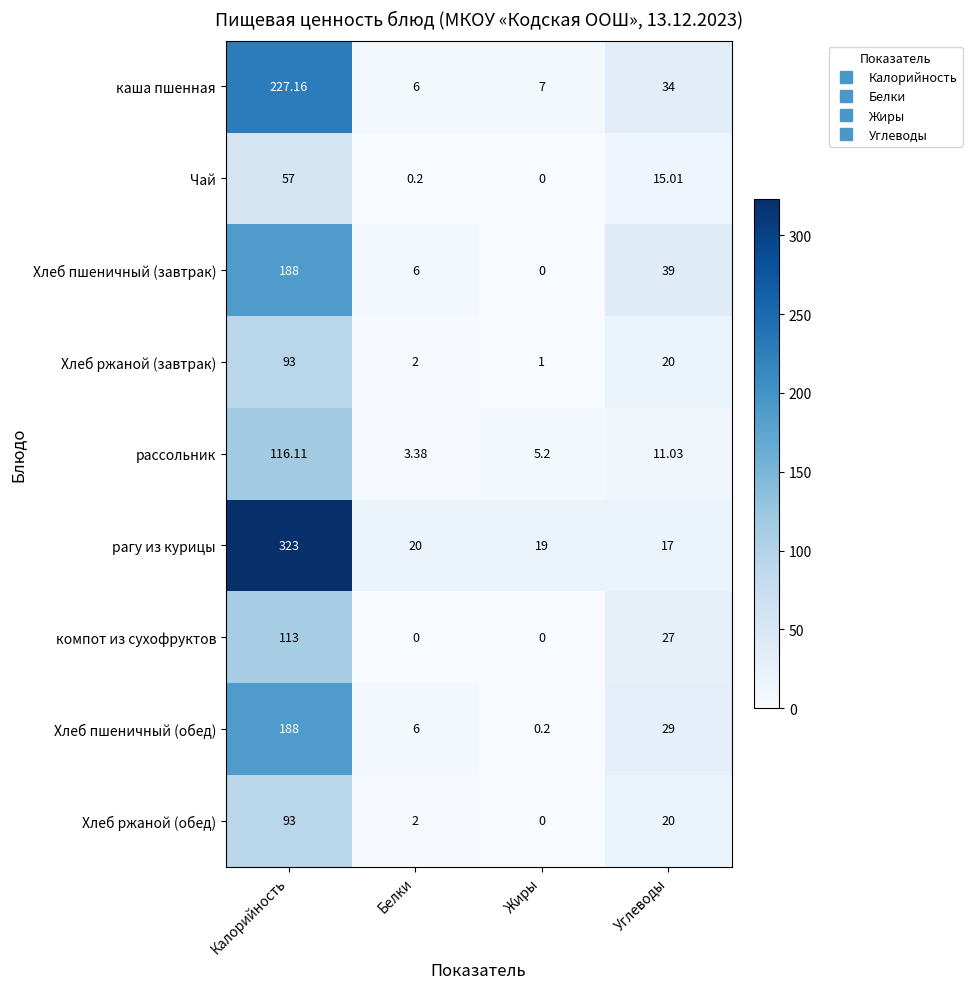

What is the difference between the highest and lowest values at Калорийность?

266.0